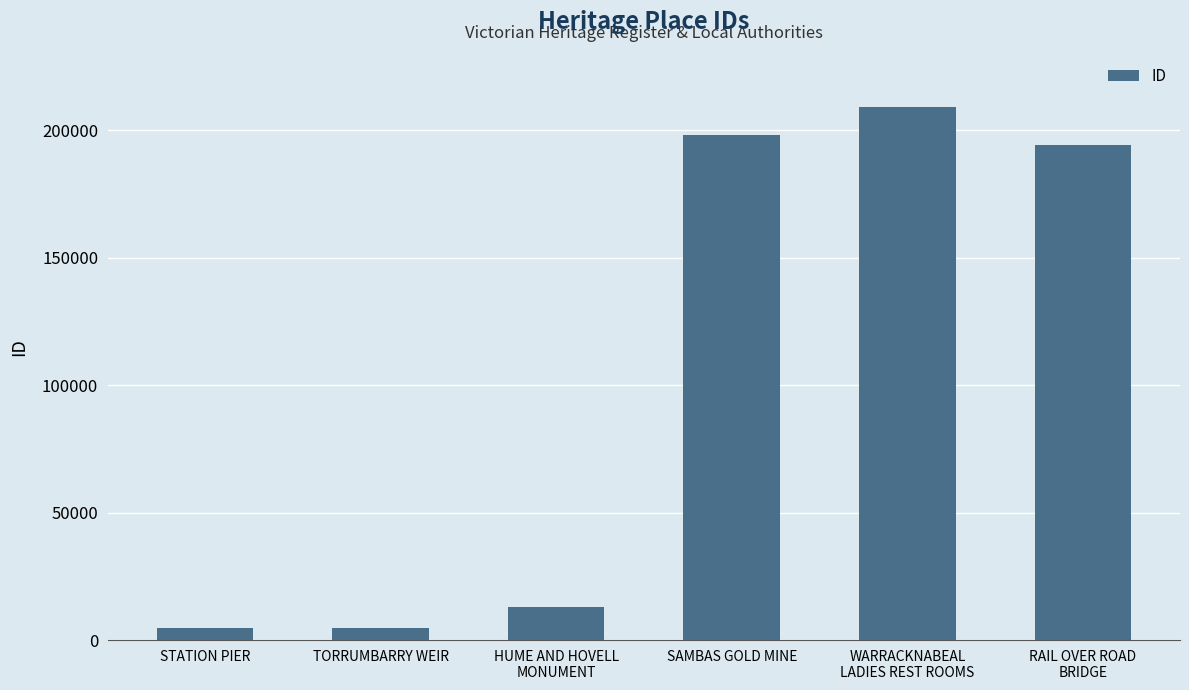

What is the ratio of the value at RAIL OVER ROAD
BRIDGE to the value at TORRUMBARRY WEIR?

42.0